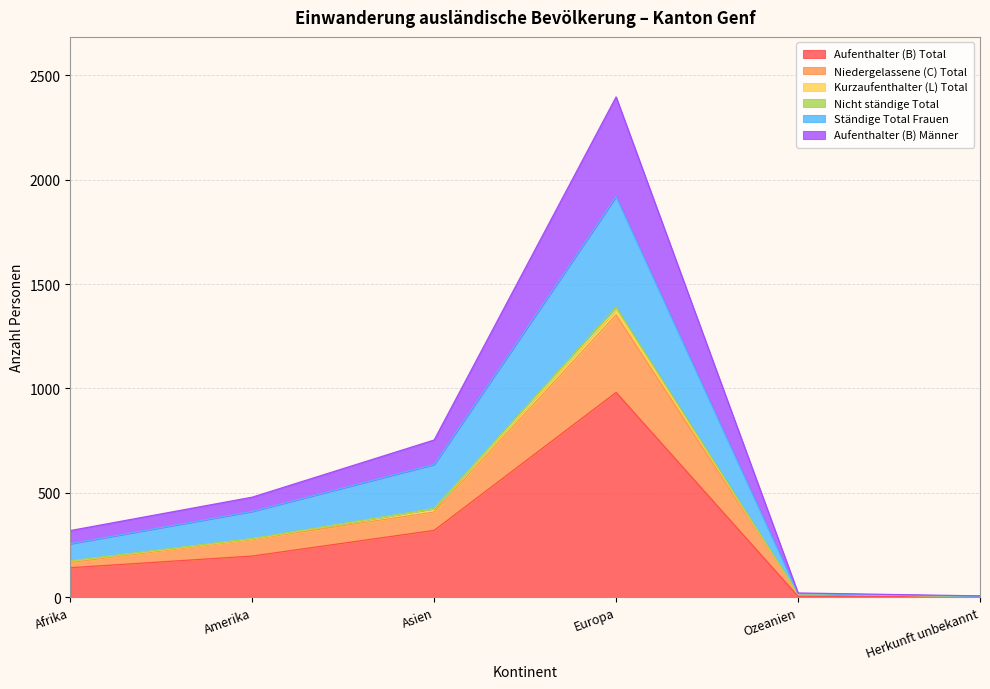

The Aufenthalter (B) Total series shows 624 at Europa. True or false?

False